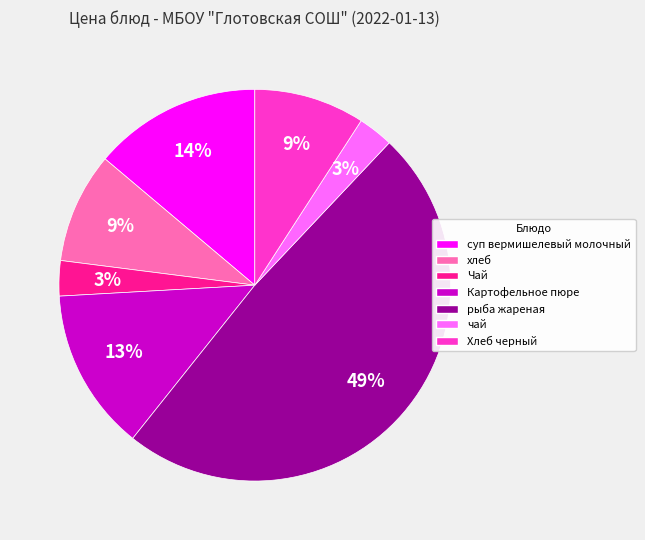

What percentage is the чай slice, to the nearest percent?

3%